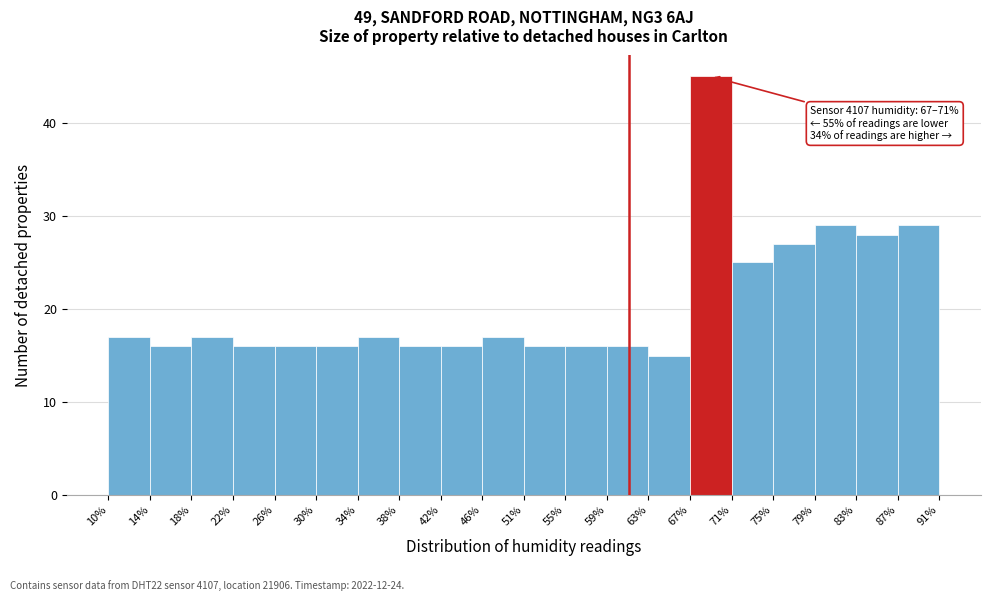

Over which range of the x-axis is the bar tallest?

67% to 71%